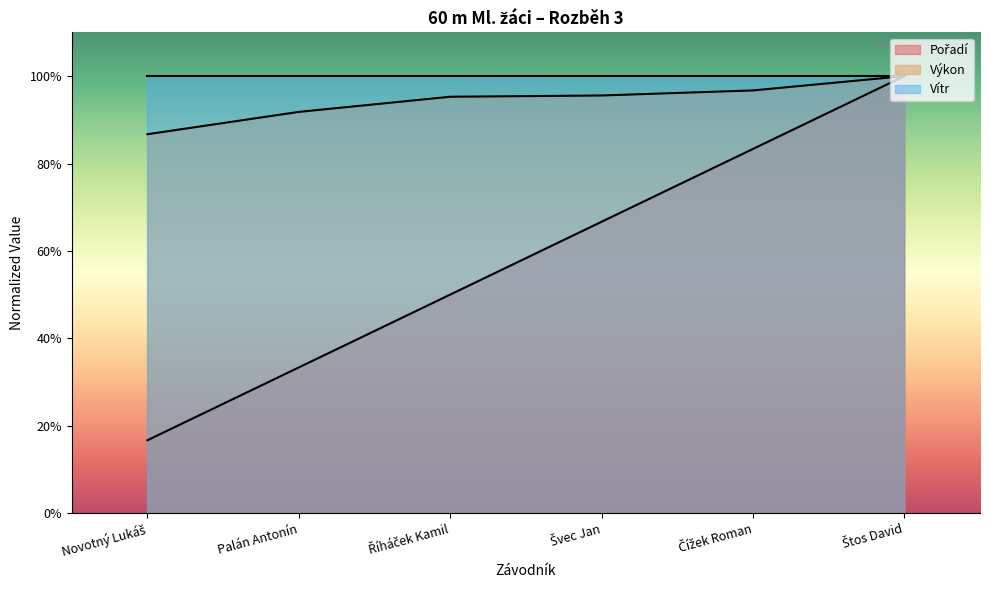

What position from the left is Novotný Lukáš?

1